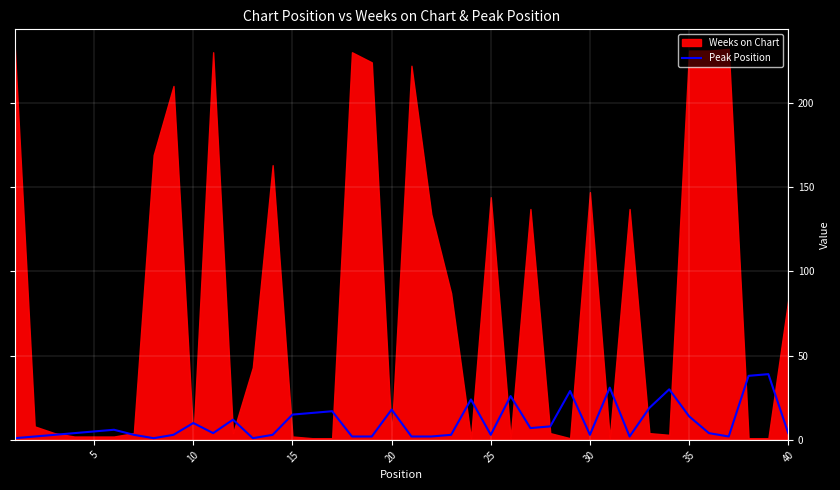

Is it true that Peak Position equals 18 at 20?

True